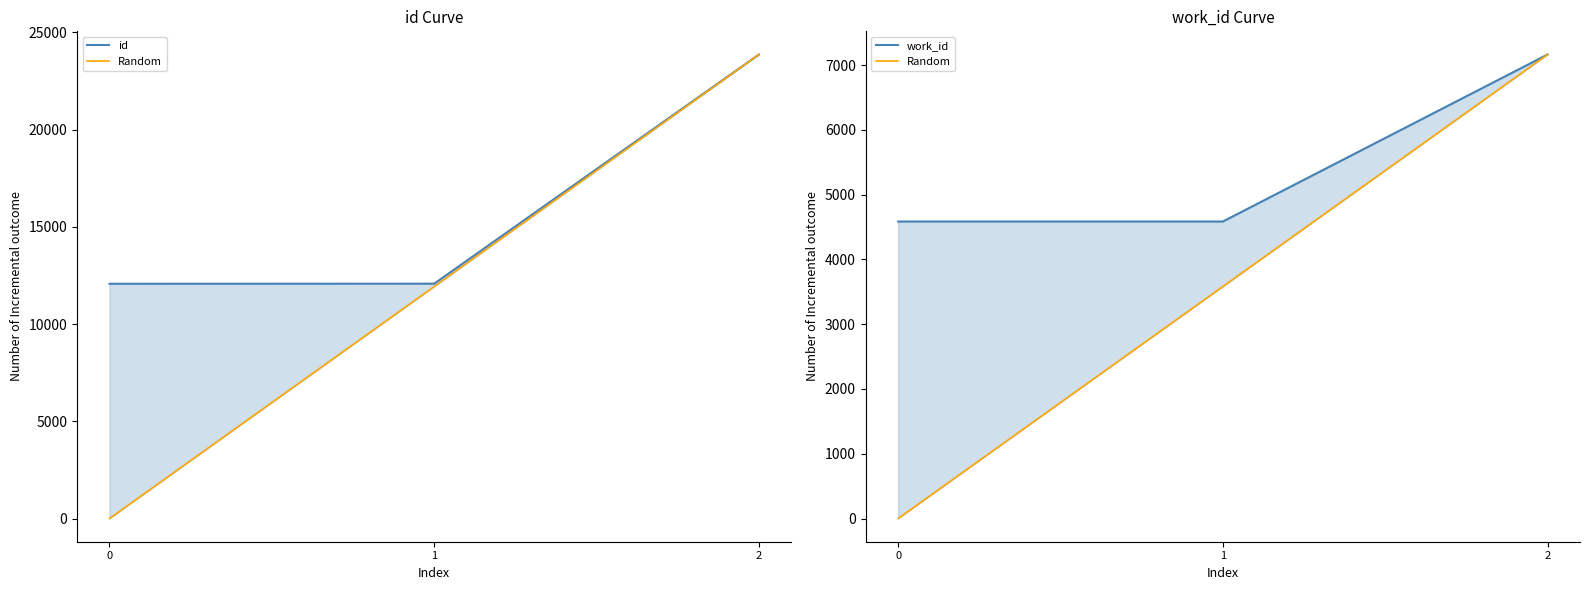

What is the greatest value displayed?

23863.0